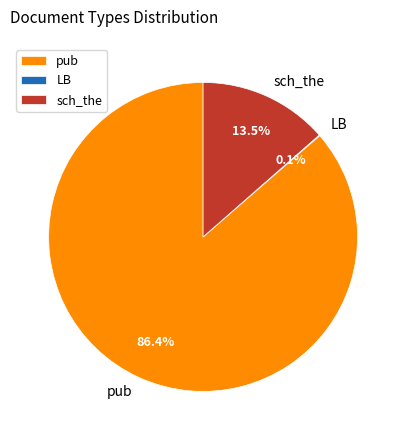

Which slice represents more than half of the pie?

pub